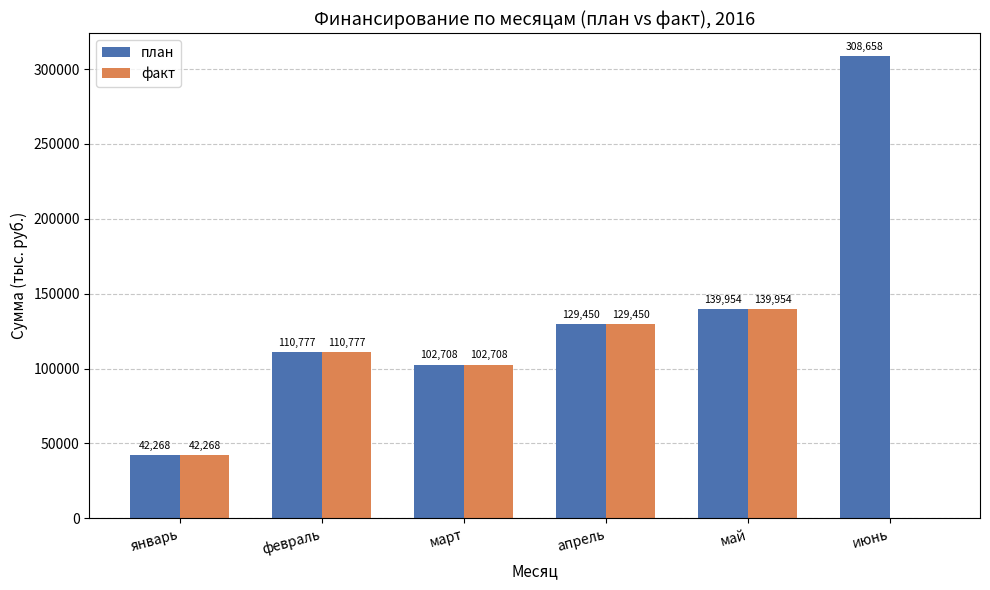

Is the value of план at февраль greater than the value of факт at май?

No